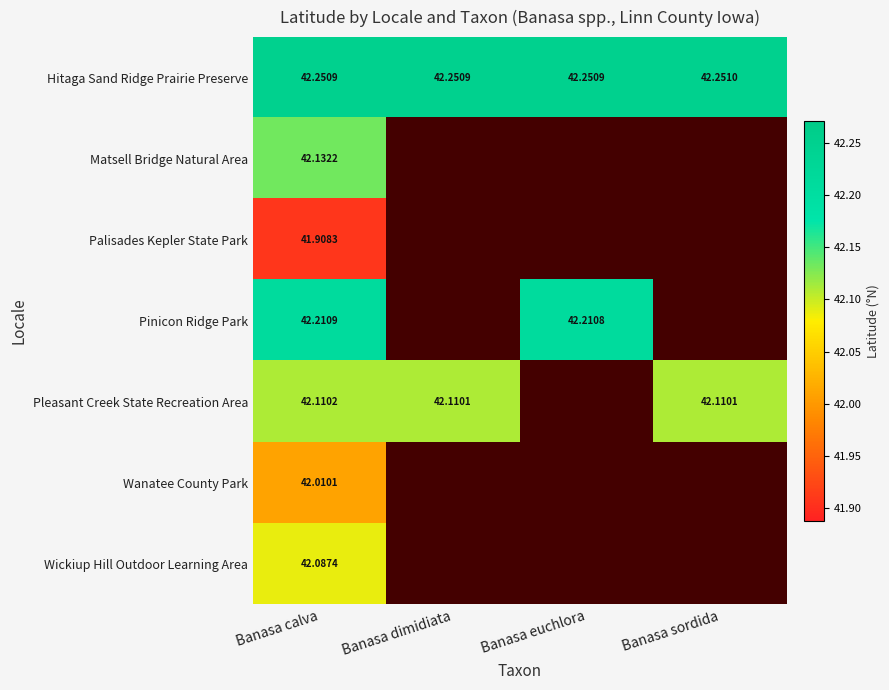

At Banasa calva, list the series in order from largest to smallest.

Hitaga Sand Ridge Prairie Preserve, Pinicon Ridge Park, Matsell Bridge Natural Area, Pleasant Creek State Recreation Area, Wickiup Hill Outdoor Learning Area, Wanatee County Park, Palisades Kepler State Park